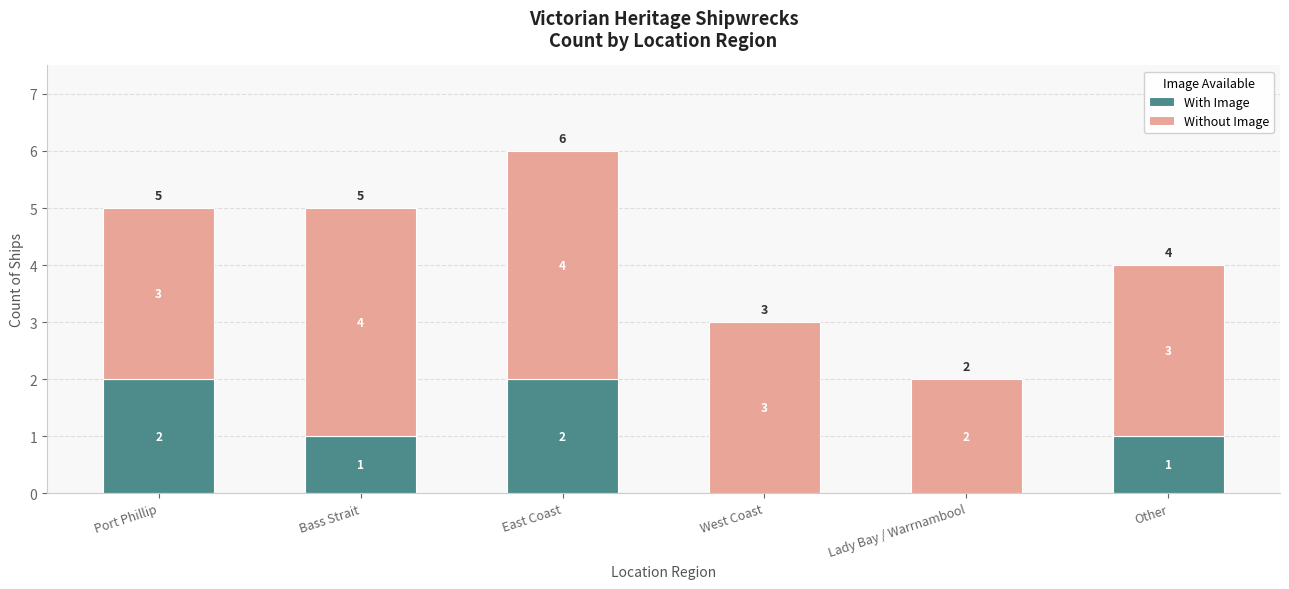

True or false: With Image has a value of 1 at West Coast.

False